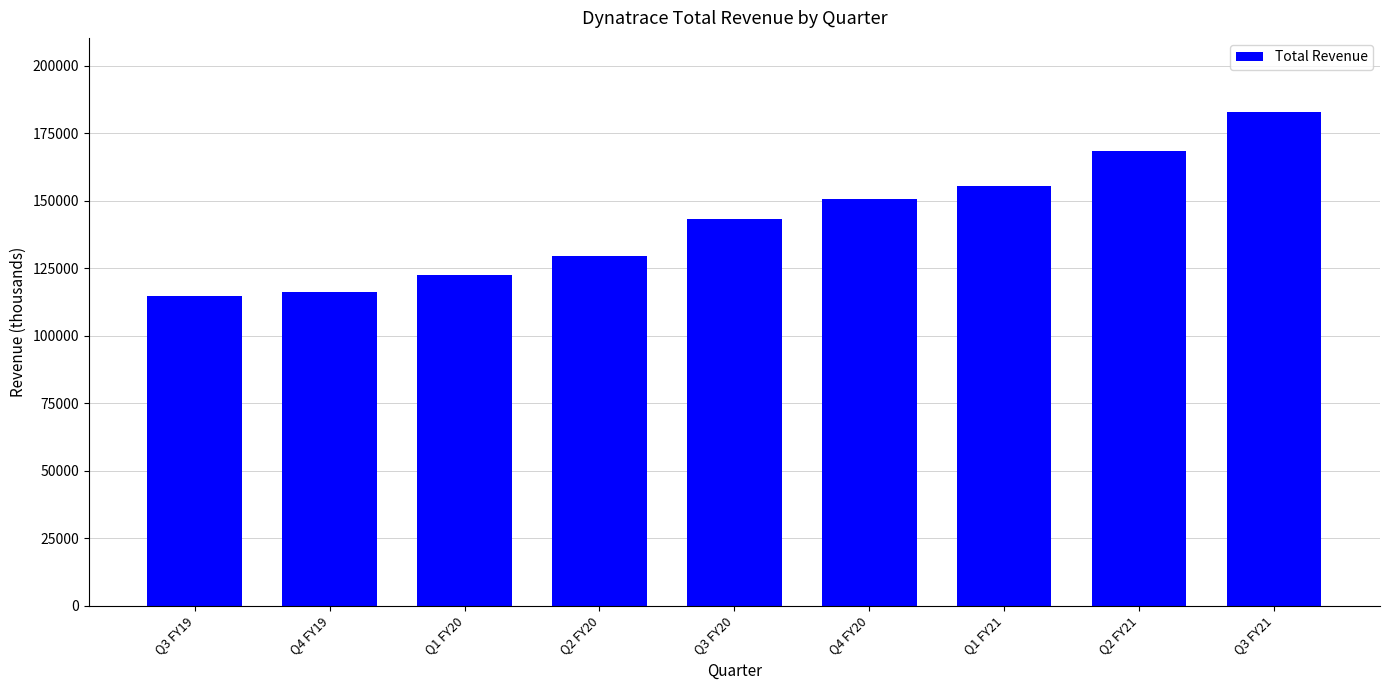

Approximately how many times larger is the value at Q1 FY20 compared to Q3 FY20?

0.9